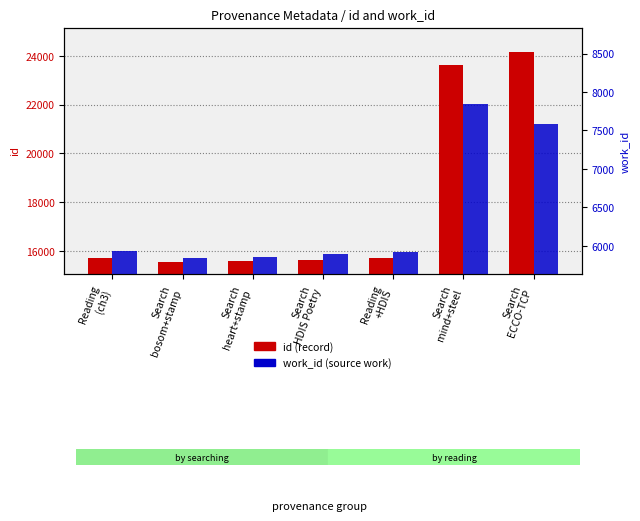

What is the total value across all series at Search
heart+stamp?

21452